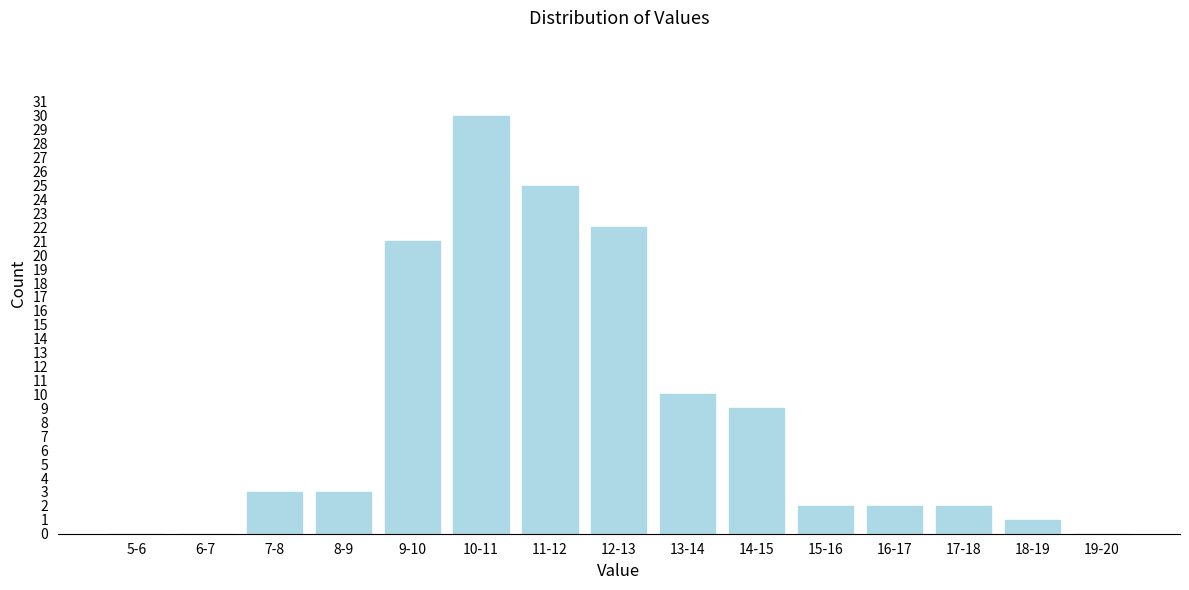

Reading left to right, what are all the values shown in this chart?

5-6=0	6-7=0	7-8=3	8-9=3	9-10=21	10-11=30	11-12=25	12-13=22	13-14=10	14-15=9	15-16=2	16-17=2	17-18=2	18-19=1	19-20=0